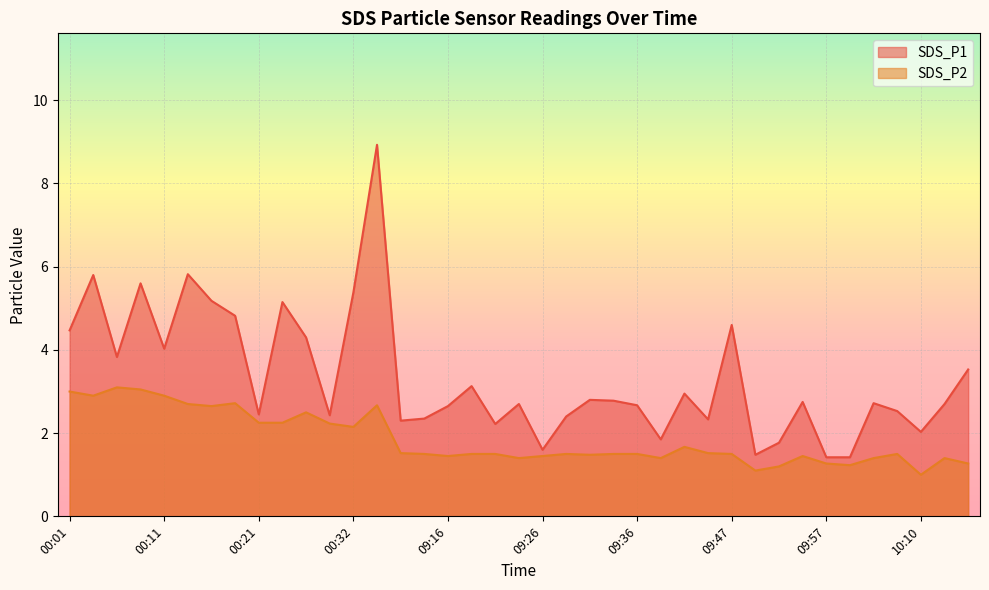

How many interior local valleys does the SDS_P2 series have?

10